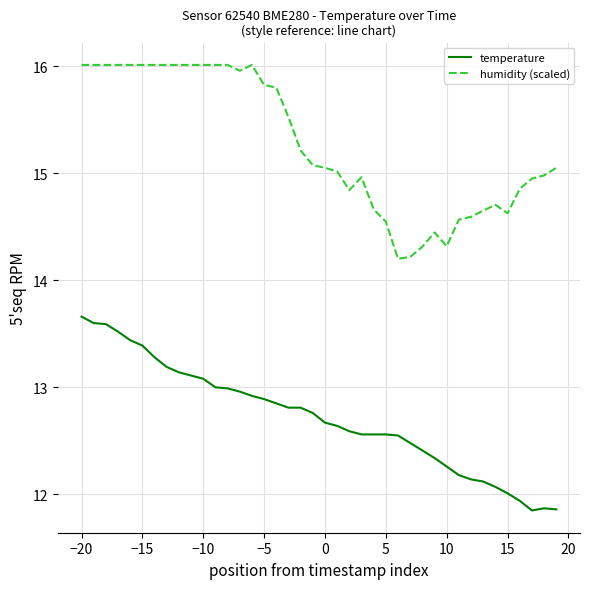

How many categories are shown in the chart?

40